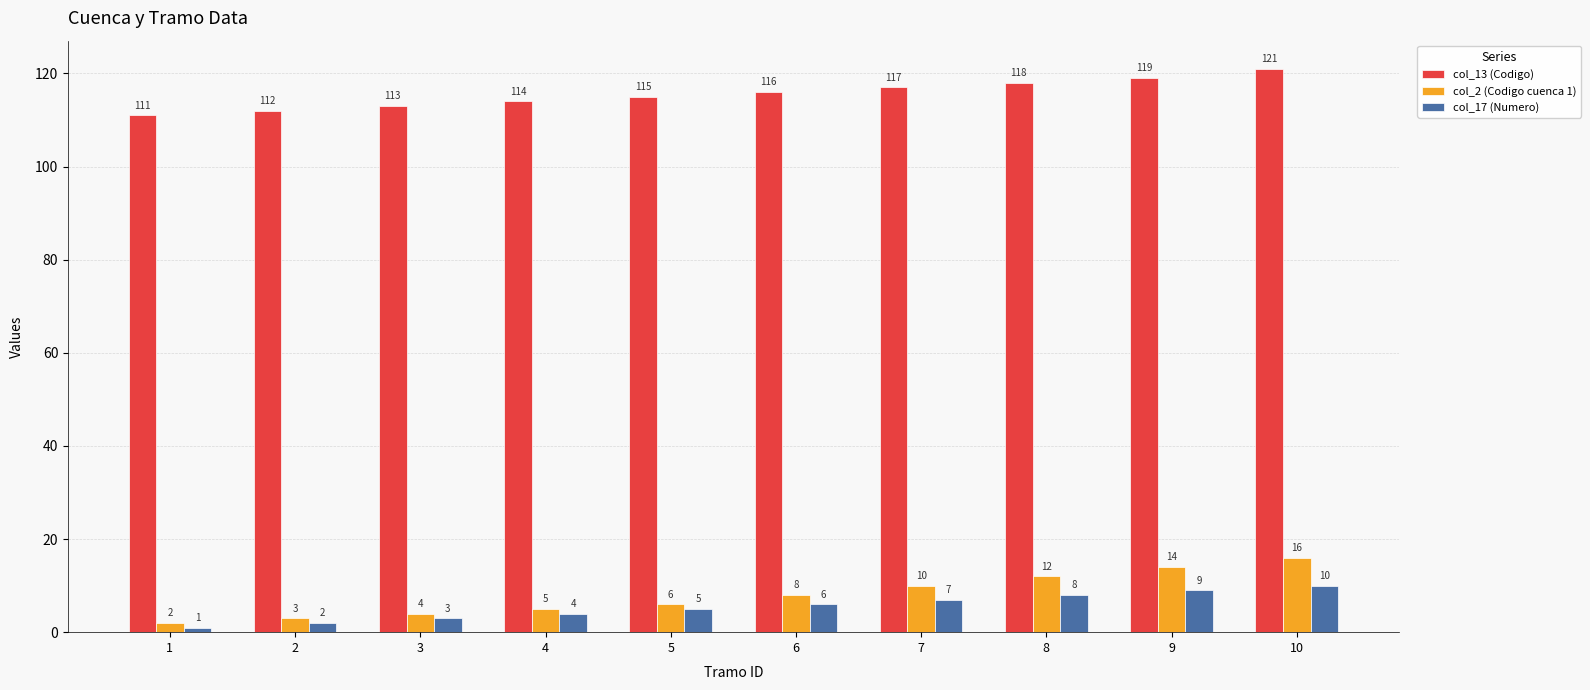

What is the approximate value of col_17 (Numero) at 10?

10